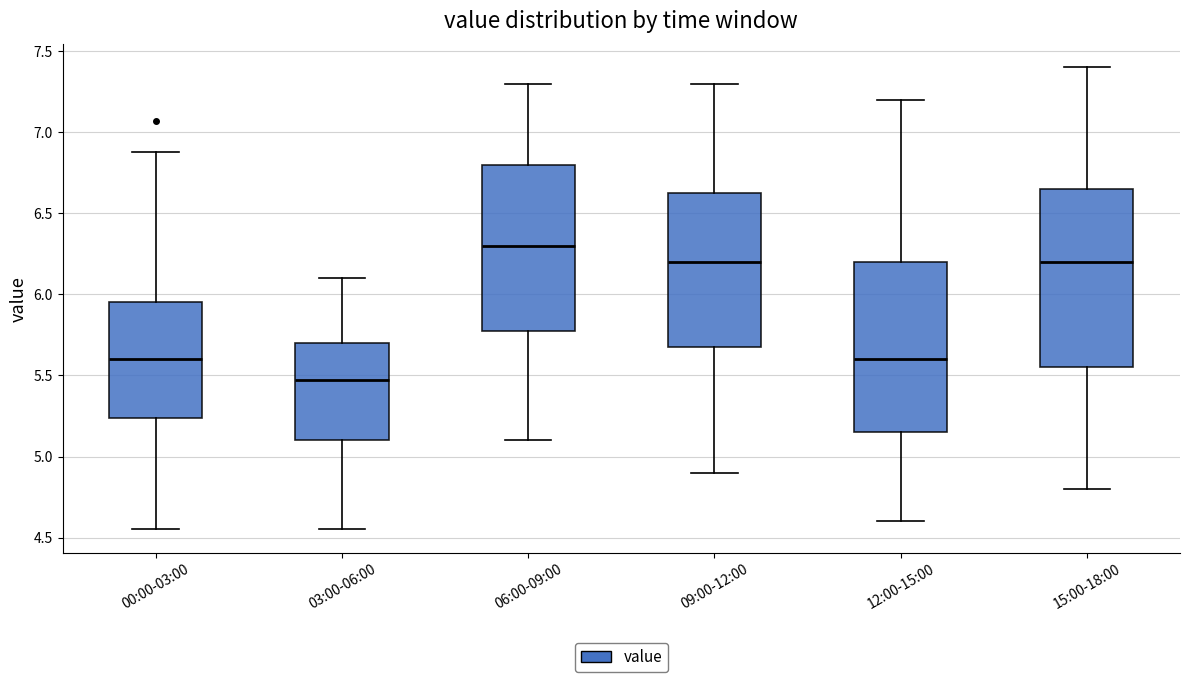

Where is the upper edge of the box for 06:00-09:00 on the y-axis? The values are not printed on the chart, so give them approximately, as read against the axis.

6.80